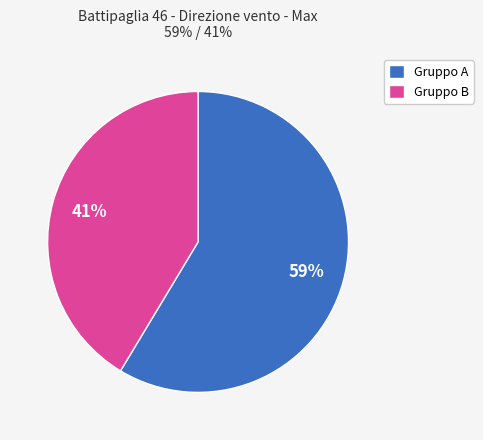

Is it true that Gruppo A is 59% of the pie?

True